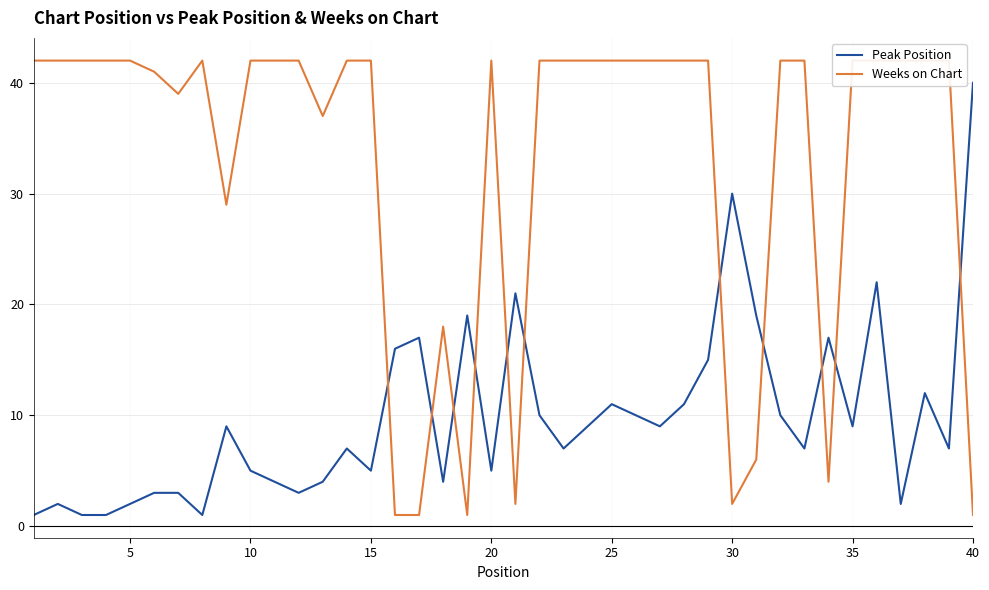

Does the chart have visible grid lines?

Yes